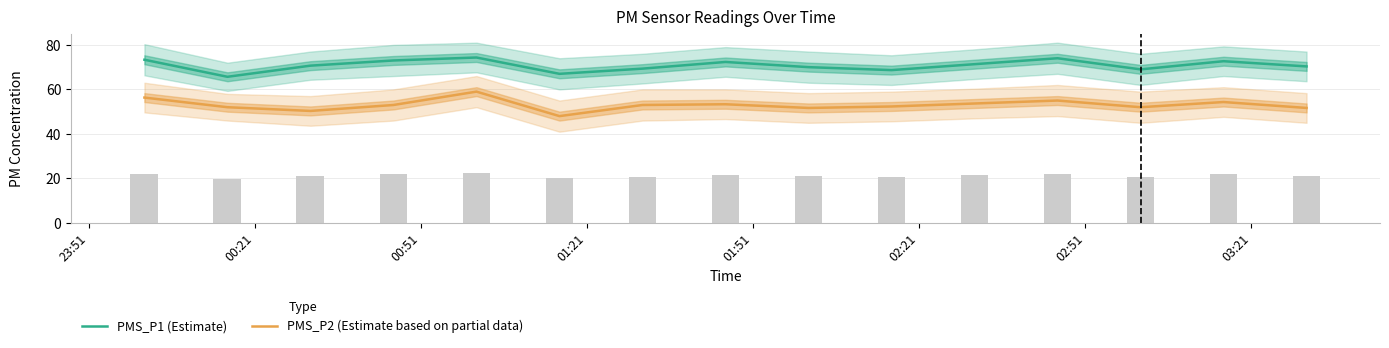

What are all the series names shown in the legend?

PMS_P1 (Estimate), PMS_P2 (Estimate based on partial data)